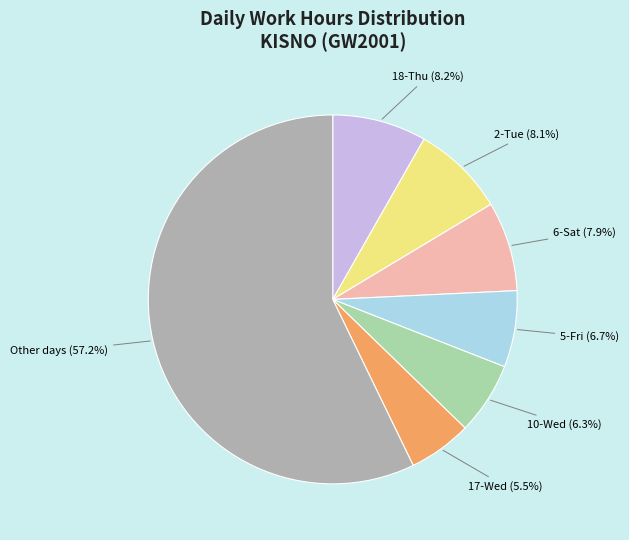

What percentage is the 2-Tue slice, to the nearest percent?

8%